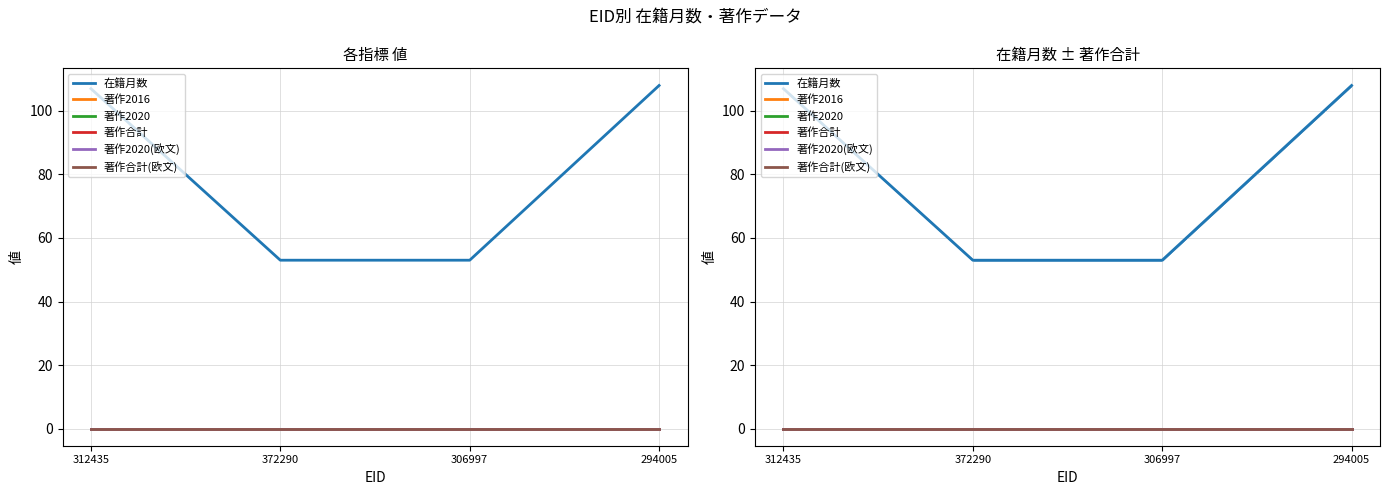

Which series has the largest total across all categories?

在籍月数